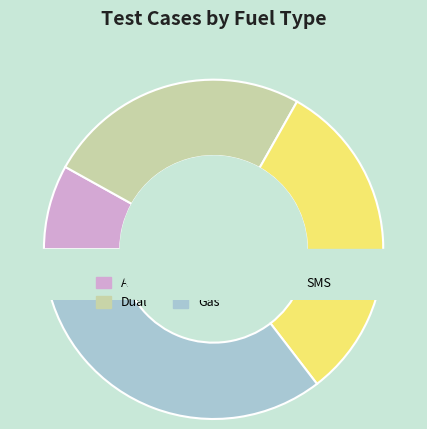

What is the change in value from Dual to Gas?

+16